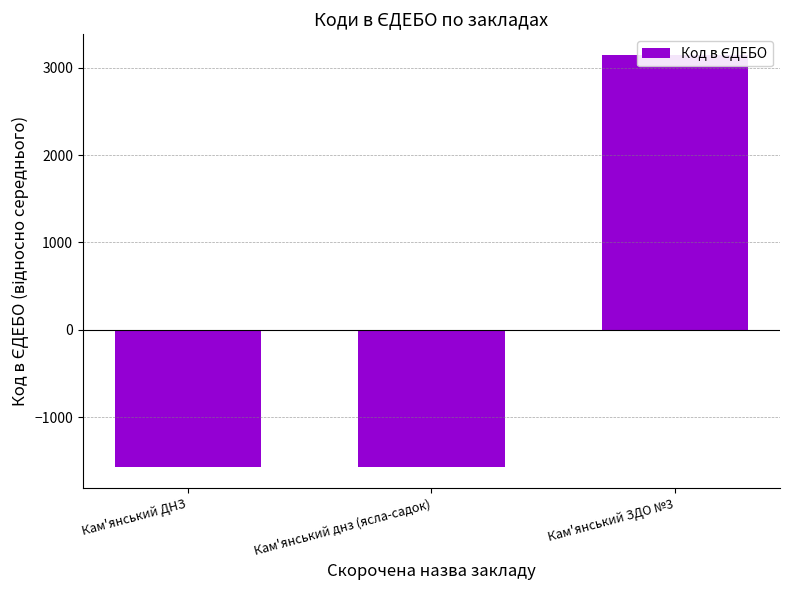

What is the minimum value shown in the chart?

-1573.3